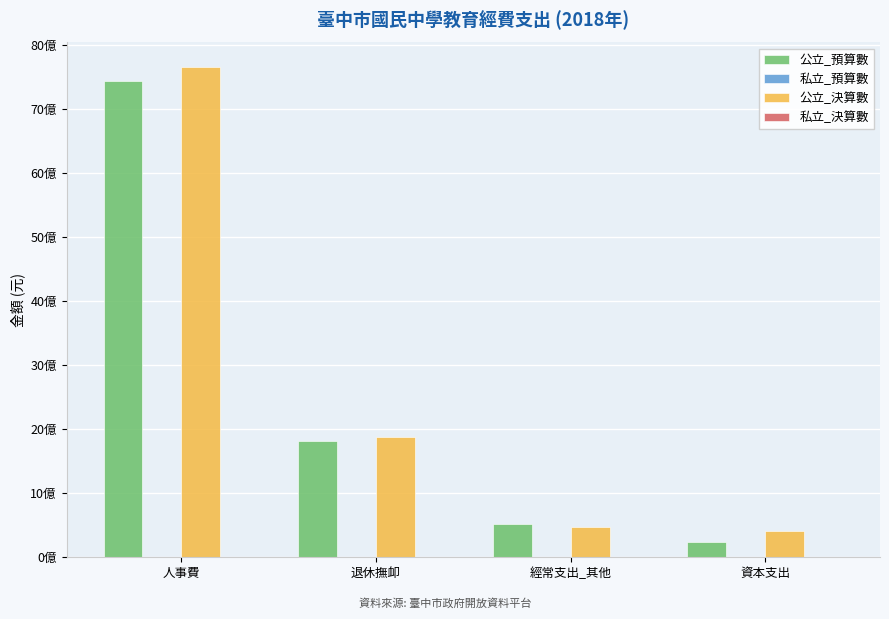

What is the average value of the 私立_決算數 series?

2544795